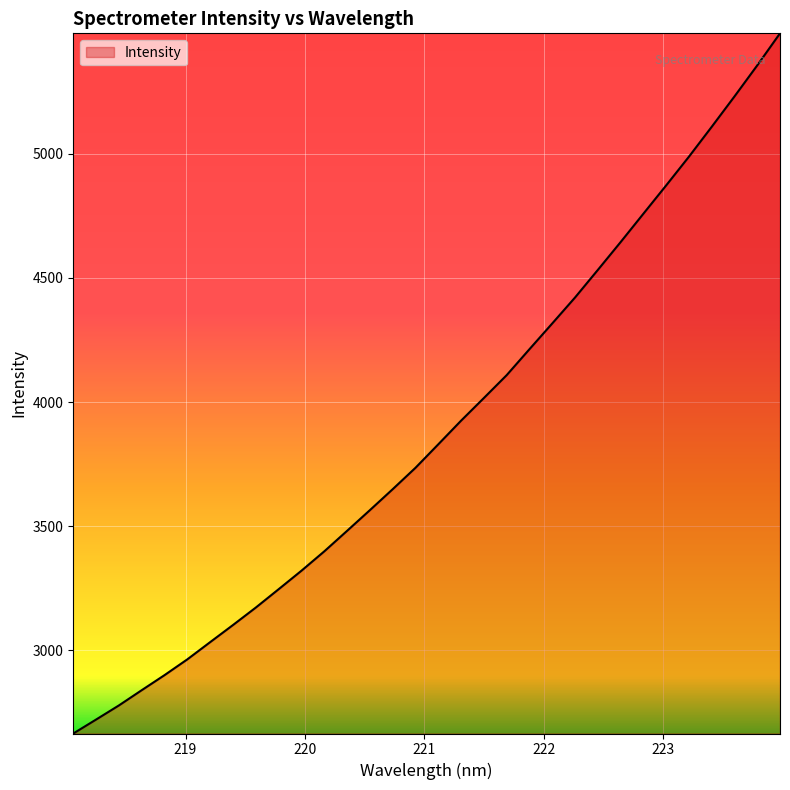

What is the minimum value shown in the chart?

2665.4